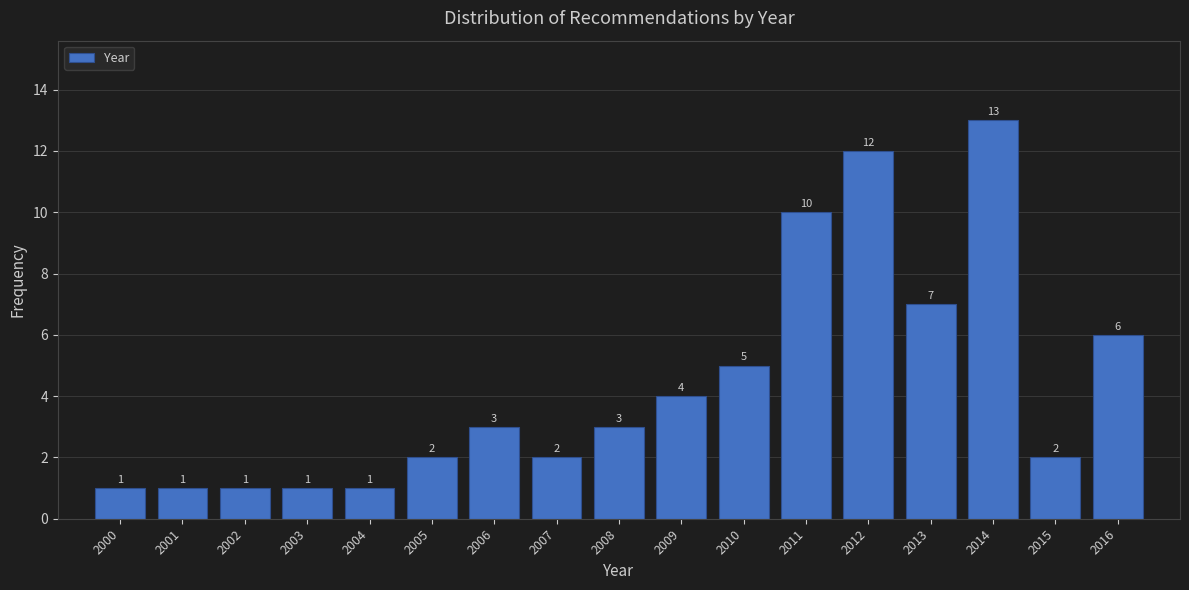

Reading left to right, transcribe all the data shown in this chart.

2000=1	2001=1	2002=1	2003=1	2004=1	2005=2	2006=3	2007=2	2008=3	2009=4	2010=5	2011=10	2012=12	2013=7	2014=13	2015=2	2016=6